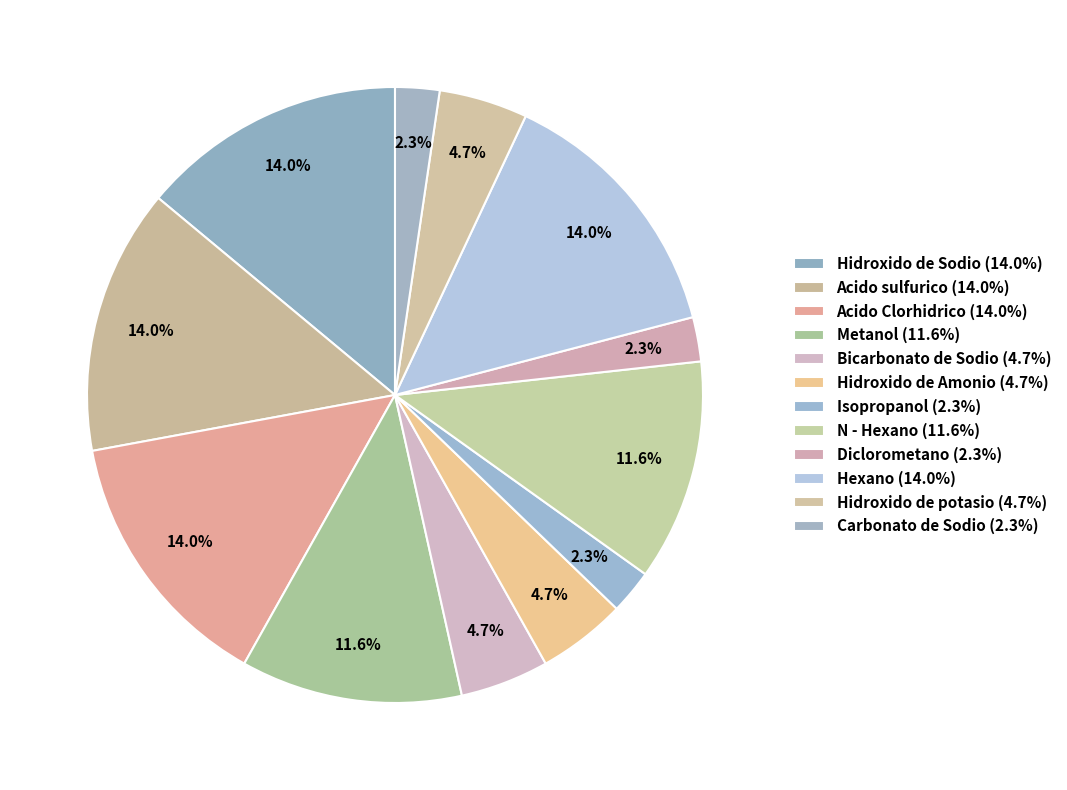

Which slice is the smallest?

Isopropanol